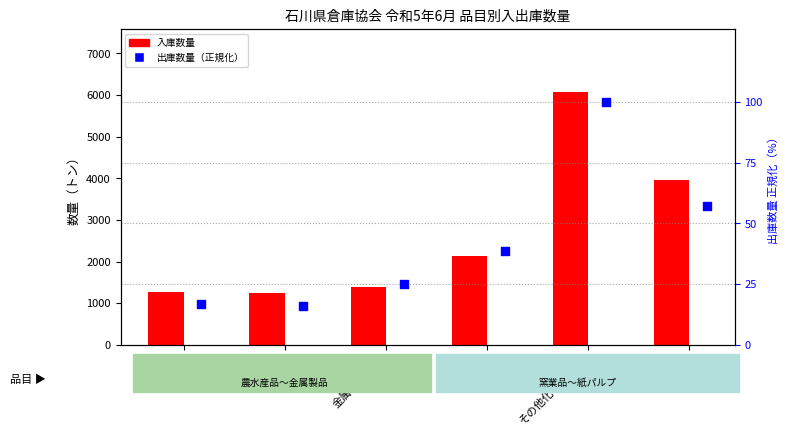

What is the total value across all series at 紙パルプ?

4007.0